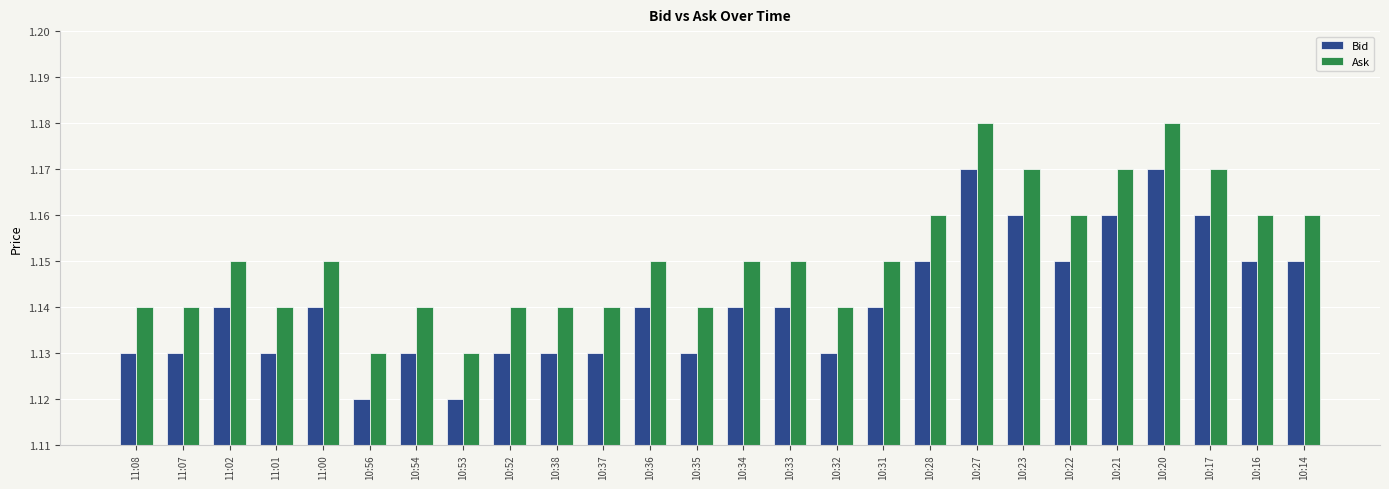

What is the sum of all Ask values?

29.9